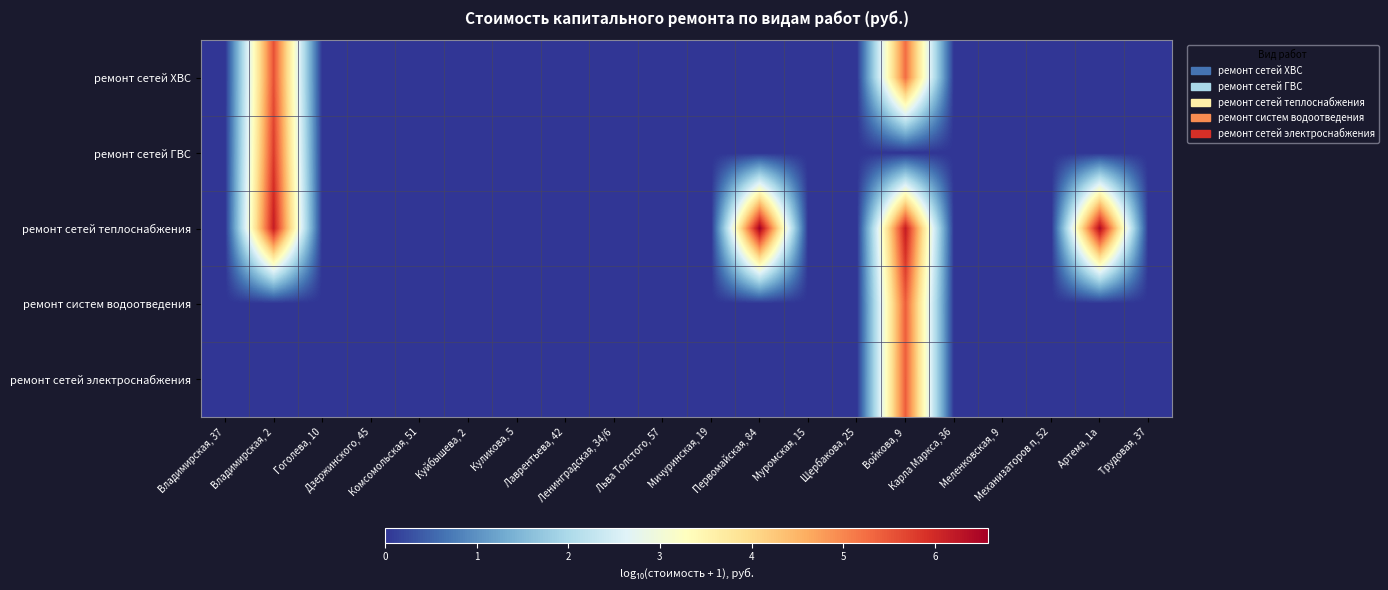

Reading left to right, what are all the values shown in this chart?

ремонт сетей ХВС: Владимирская, 37=0.0	Владимирская, 2=5.6	Гоголева, 10=0.0	Дзержинского, 45=0.0	Комсомольская, 51=0.0	Куйбышева, 2=0.0	Куликова, 5=0.0	Лаврентьева, 42=0.0	Ленинградская, 34/6=0.0	Льва Толстого, 57=0.0	Мичуринская, 19=0.0	Первомайская, 84=0.0	Муромская, 15=0.0	Щербакова, 25=0.0	Войкова, 9=5.3	Карла Маркса, 36=0.0	Меленковская, 9=0.0	Механизаторов п, 52=0.0	Артема, 1а=0.0	Трудовая, 37=0.0
ремонт сетей ГВС: Владимирская, 37=0.0	Владимирская, 2=5.8	Гоголева, 10=0.0	Дзержинского, 45=0.0	Комсомольская, 51=0.0	Куйбышева, 2=0.0	Куликова, 5=0.0	Лаврентьева, 42=0.0	Ленинградская, 34/6=0.0	Льва Толстого, 57=0.0	Мичуринская, 19=0.0	Первомайская, 84=0.0	Муромская, 15=0.0	Щербакова, 25=0.0	Войкова, 9=0.0	Карла Маркса, 36=0.0	Меленковская, 9=0.0	Механизаторов п, 52=0.0	Артема, 1а=0.0	Трудовая, 37=0.0
ремонт сетей теплоснабжения: Владимирская, 37=0.0	Владимирская, 2=6.2	Гоголева, 10=0.0	Дзержинского, 45=0.0	Комсомольская, 51=0.0	Куйбышева, 2=0.0	Куликова, 5=0.0	Лаврентьева, 42=0.0	Ленинградская, 34/6=0.0	Льва Толстого, 57=0.0	Мичуринская, 19=0.0	Первомайская, 84=6.6	Муромская, 15=0.0	Щербакова, 25=0.0	Войкова, 9=6.2	Карла Маркса, 36=0.0	Меленковская, 9=0.0	Механизаторов п, 52=0.0	Артема, 1а=6.4	Трудовая, 37=0.0
ремонт систем водоотведения: Владимирская, 37=0.0	Владимирская, 2=0.0	Гоголева, 10=0.0	Дзержинского, 45=0.0	Комсомольская, 51=0.0	Куйбышева, 2=0.0	Куликова, 5=0.0	Лаврентьева, 42=0.0	Ленинградская, 34/6=0.0	Льва Толстого, 57=0.0	Мичуринская, 19=0.0	Первомайская, 84=0.0	Муромская, 15=0.0	Щербакова, 25=0.0	Войкова, 9=5.4	Карла Маркса, 36=0.0	Меленковская, 9=0.0	Механизаторов п, 52=0.0	Артема, 1а=0.0	Трудовая, 37=0.0
ремонт сетей электроснабжения: Владимирская, 37=0.0	Владимирская, 2=0.0	Гоголева, 10=0.0	Дзержинского, 45=0.0	Комсомольская, 51=0.0	Куйбышева, 2=0.0	Куликова, 5=0.0	Лаврентьева, 42=0.0	Ленинградская, 34/6=0.0	Льва Толстого, 57=0.0	Мичуринская, 19=0.0	Первомайская, 84=0.0	Муромская, 15=0.0	Щербакова, 25=0.0	Войкова, 9=5.4	Карла Маркса, 36=0.0	Меленковская, 9=0.0	Механизаторов п, 52=0.0	Артема, 1а=0.0	Трудовая, 37=0.0